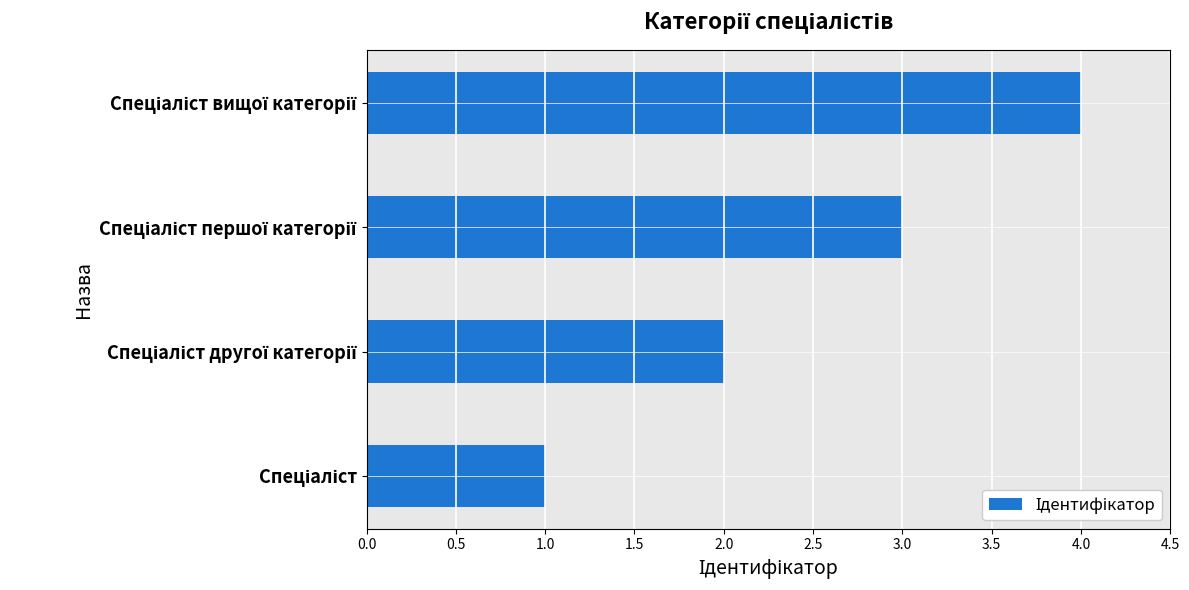

What is the sum of all values?

10